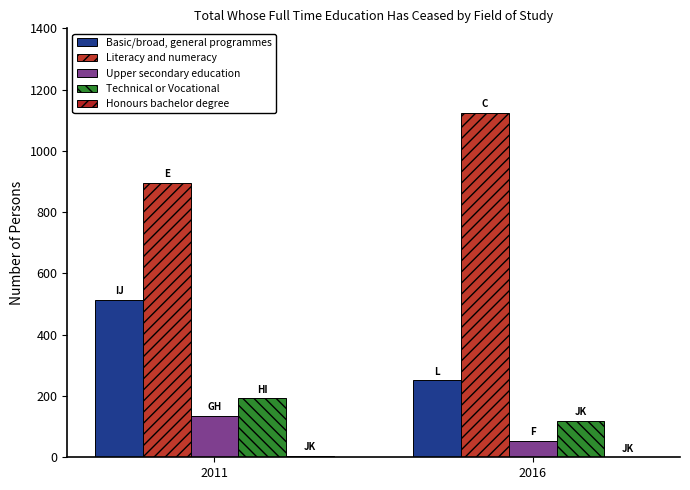

What is the value of the Technical or Vocational bar at the 1st from the left?

192